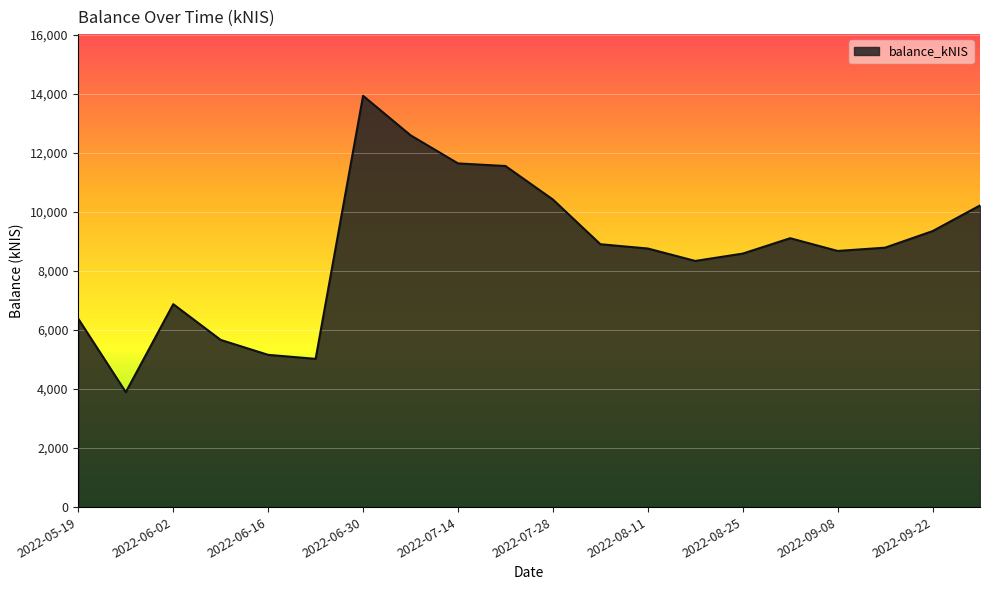

What is the smallest value displayed?

3892.5